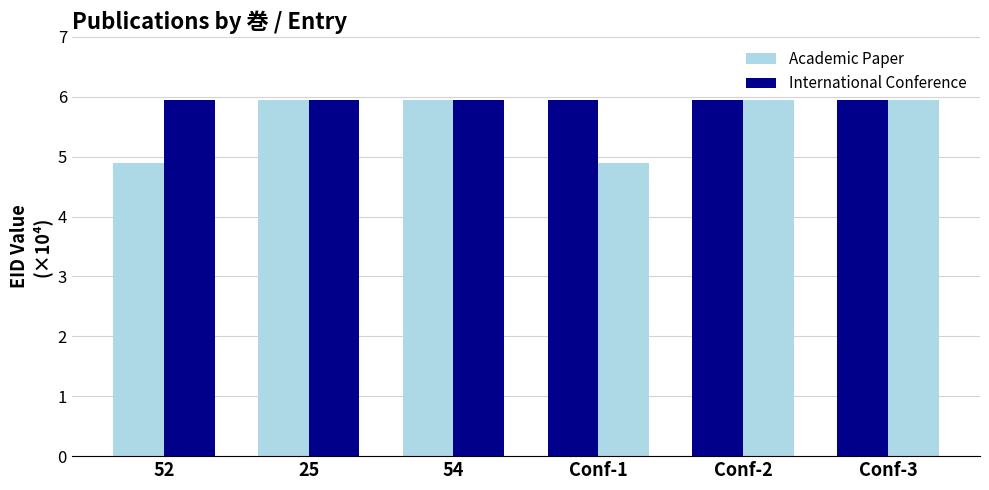

Where is Academic Paper nearest to the value 5?

52